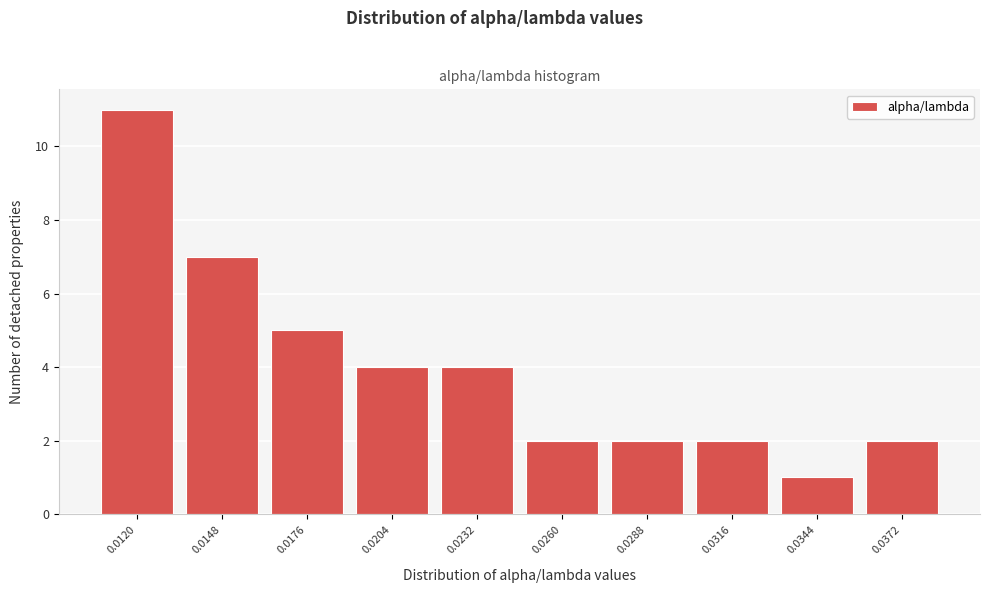

Reading left to right, list all the values displayed in this chart.

0.0120=11	0.0148=7	0.0176=5	0.0204=4	0.0232=4	0.0260=2	0.0288=2	0.0316=2	0.0344=1	0.0372=2